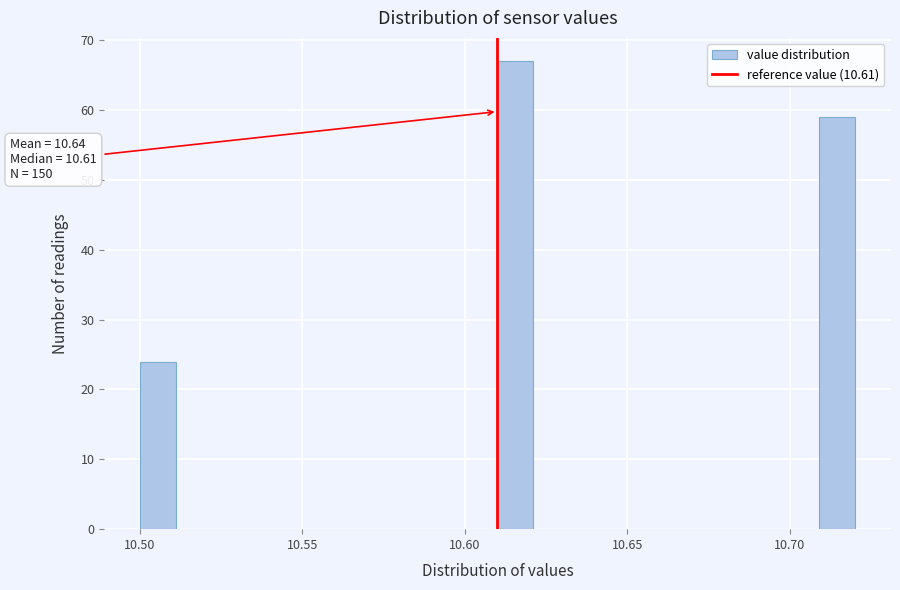

Read against the x-axis, roughly where is the centre of the tallest bar?

10.615